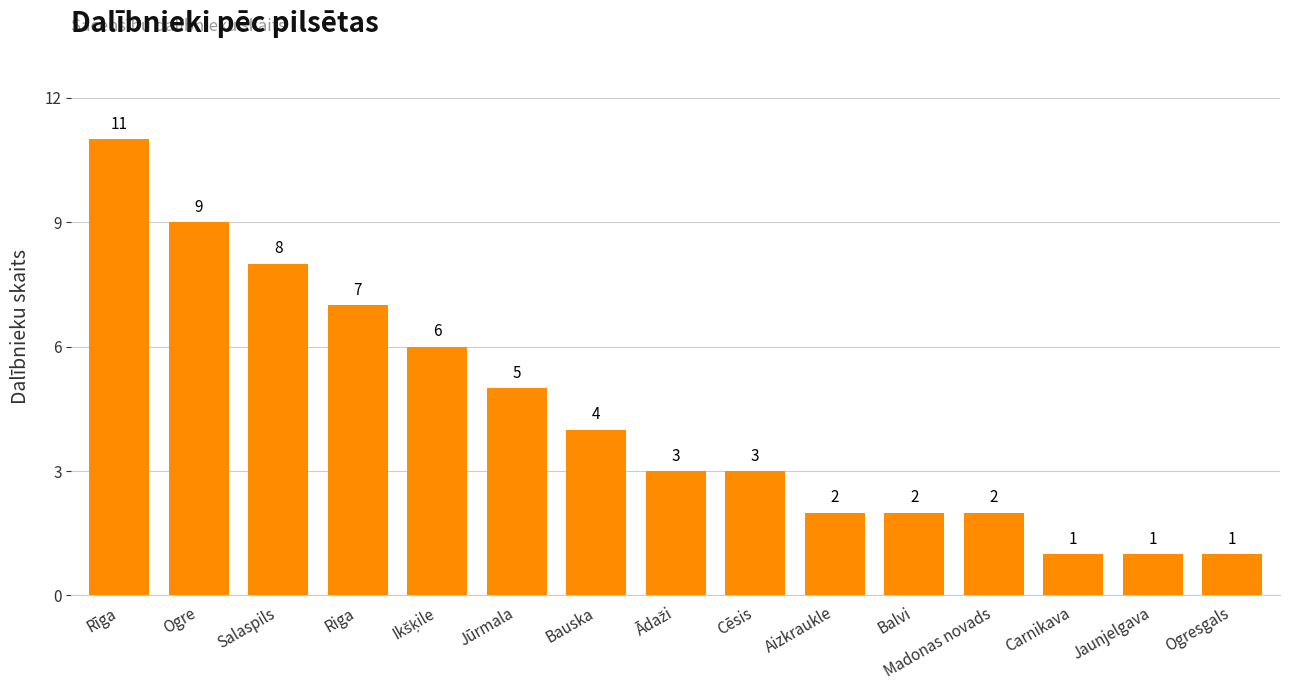

What value does the data have at Salaspils, to the nearest 10?

10